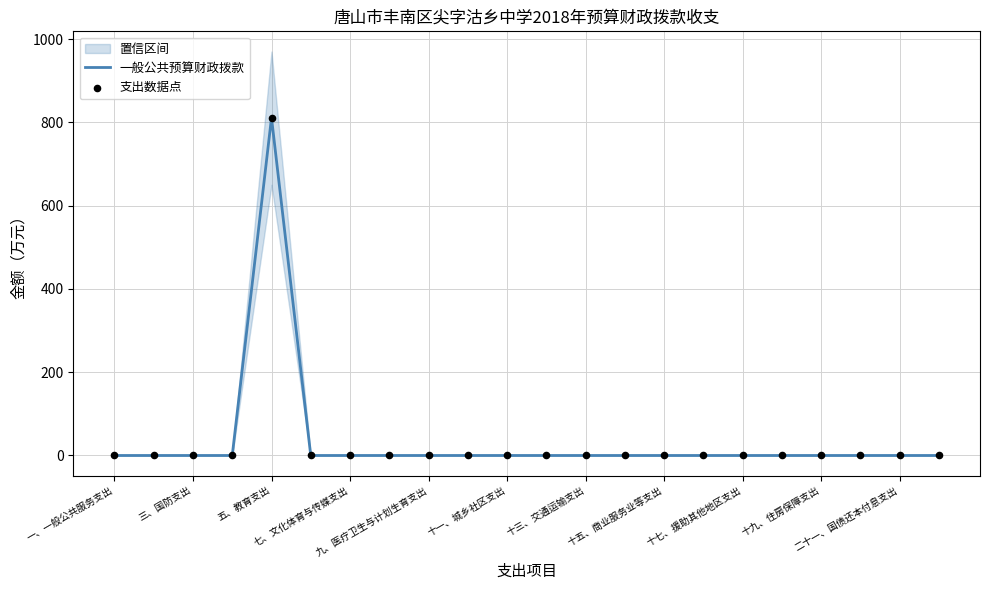

Which series has the largest total across all categories?

一般公共预算财政拨款